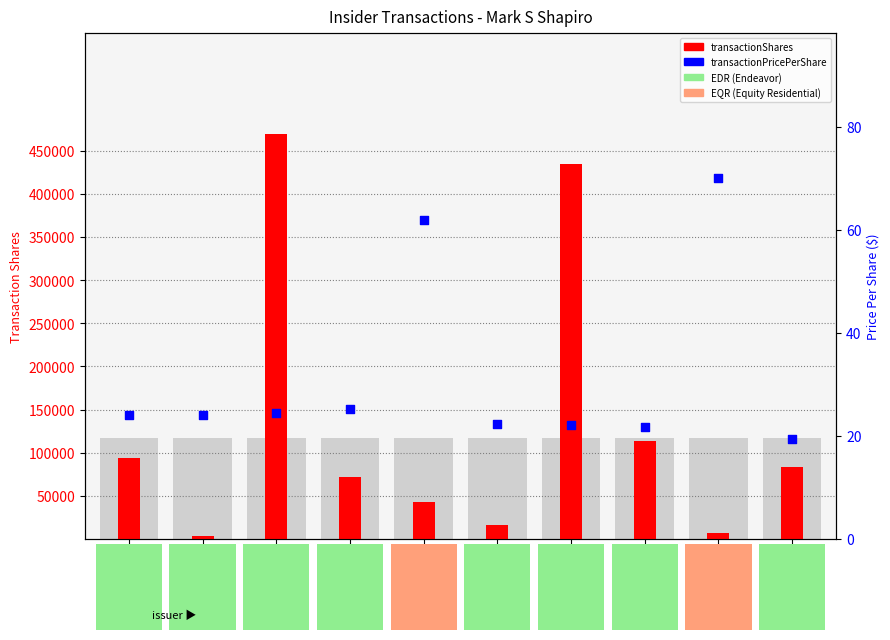

Which series contains the highest Y value?

transactionShares